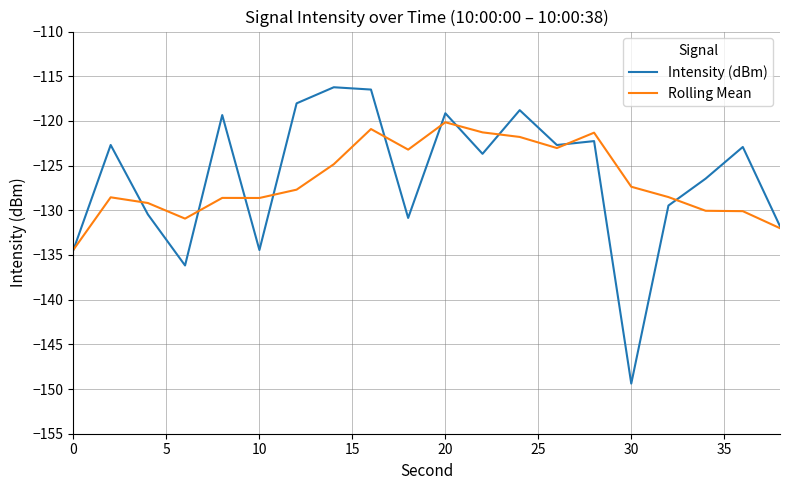

How many interior local peaks does the Intensity (dBm) series have?

7